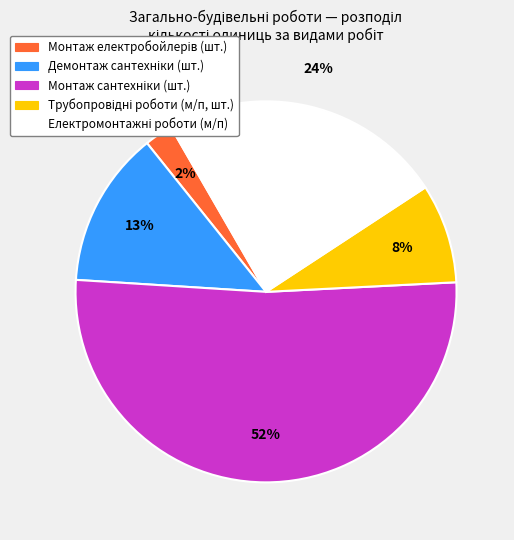

Is there any slice that represents more than half of the pie?

Yes